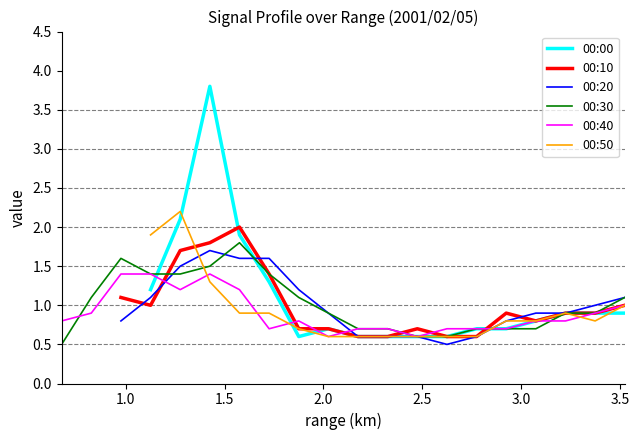

What is the maximum value for 00:30?

1.8